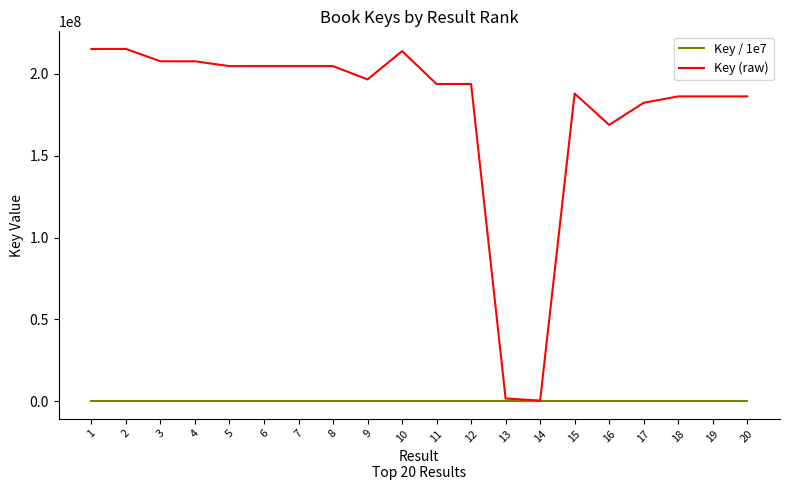

What is the greatest value displayed?

215303392.0